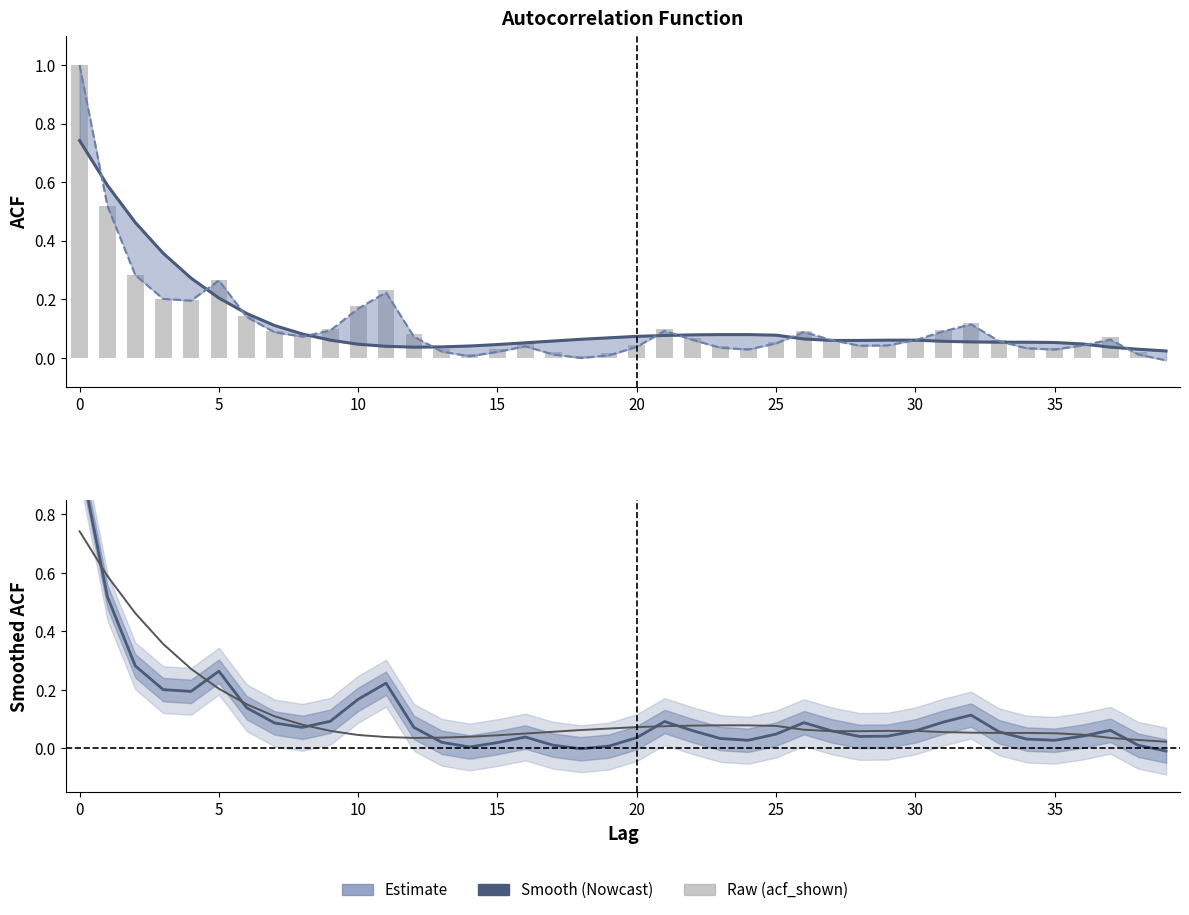

What is the maximum value shown in the chart?

1.0